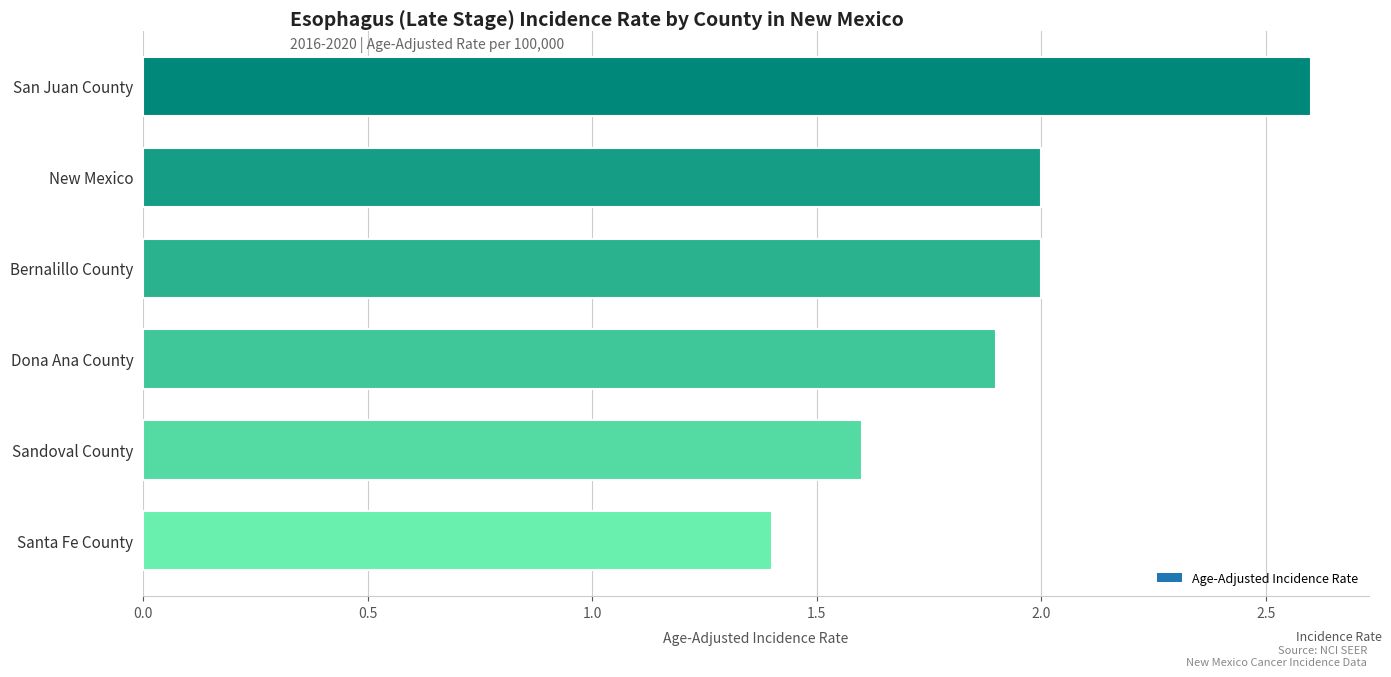

What is the greatest value displayed?

2.6